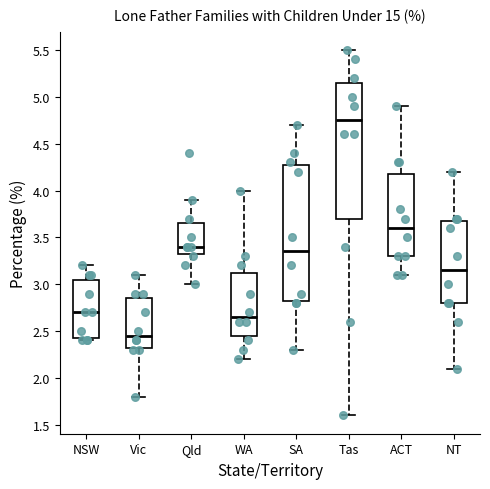

Reading left to right, read every box against the y-axis: the position of its median line, the range the box covers, and the ends of its whiskers. The values are not printed on the chart, so give them approximately, as read against the axis.

NSW: median 2.70, box 2.45 to 3.05, whiskers 2.40 to 3.20
Vic: median 2.45, box 2.35 to 2.85, whiskers 1.80 to 3.10
Qld: median 3.40, box 3.35 to 3.65, whiskers 3.00 to 3.90
WA: median 2.65, box 2.45 to 3.15, whiskers 2.20 to 4.00
SA: median 3.35, box 2.85 to 4.30, whiskers 2.30 to 4.70
Tas: median 4.75, box 3.70 to 5.15, whiskers 1.60 to 5.50
ACT: median 3.60, box 3.30 to 4.20, whiskers 3.10 to 4.90
NT: median 3.15, box 2.80 to 3.70, whiskers 2.10 to 4.20